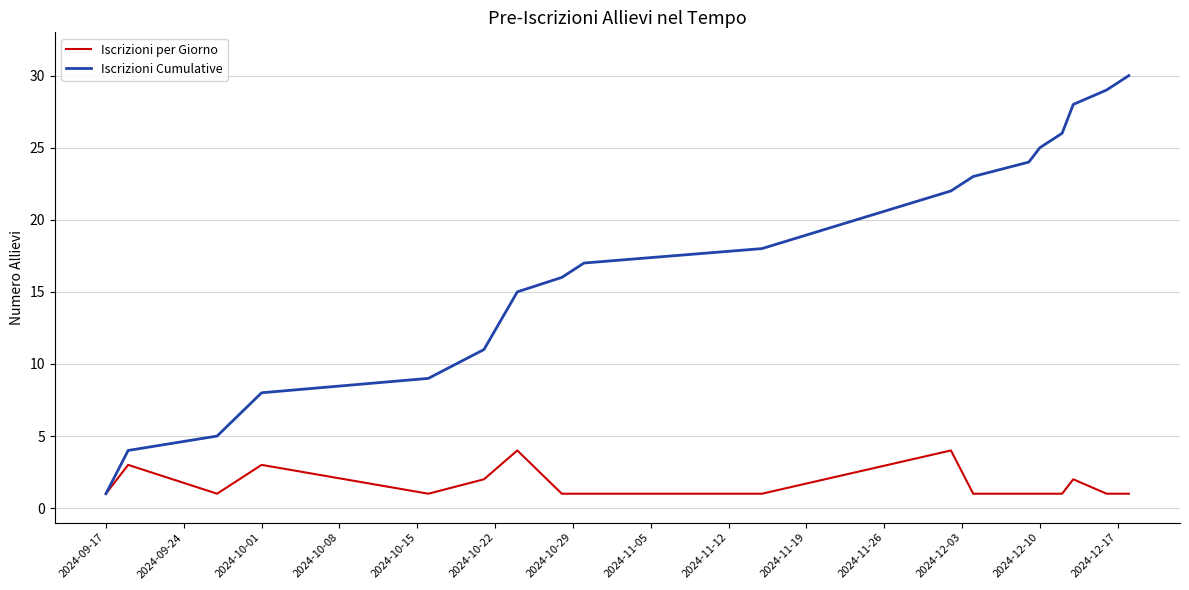

Which series has the widest spread of values?

Iscrizioni Cumulative